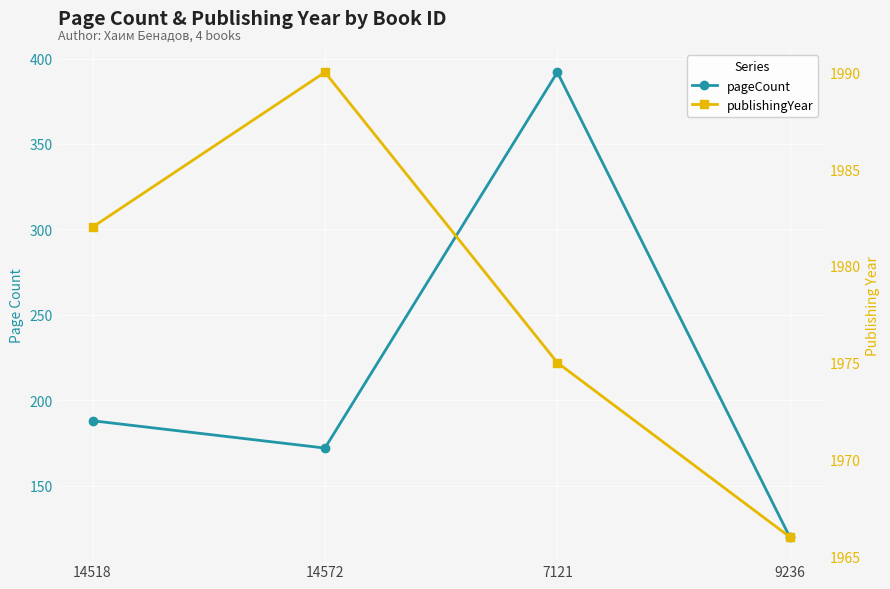

Which series has the largest total across all categories?

publishingYear